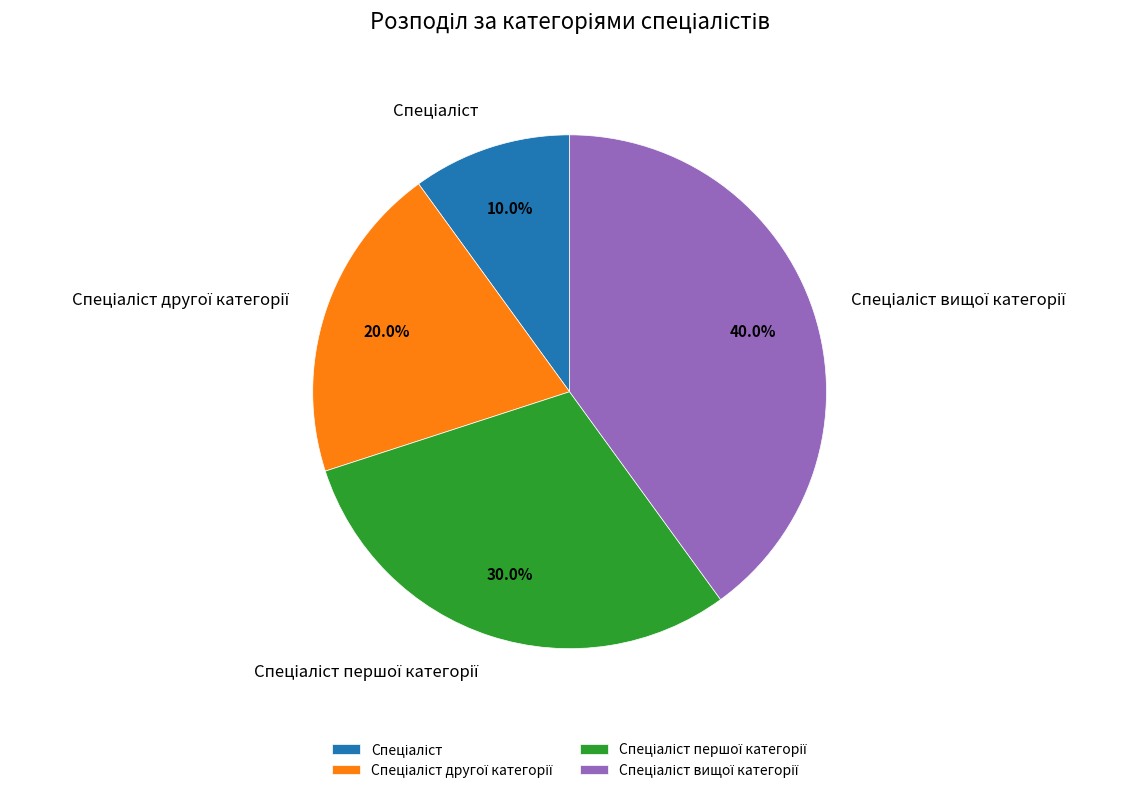

To the nearest percent, what is the difference between the largest and smallest slice percentages?

30%